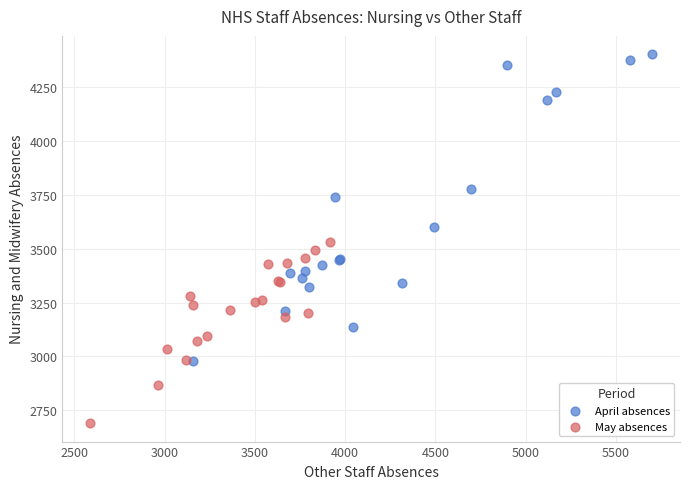

Which series has the widest spread of Y values?

April absences